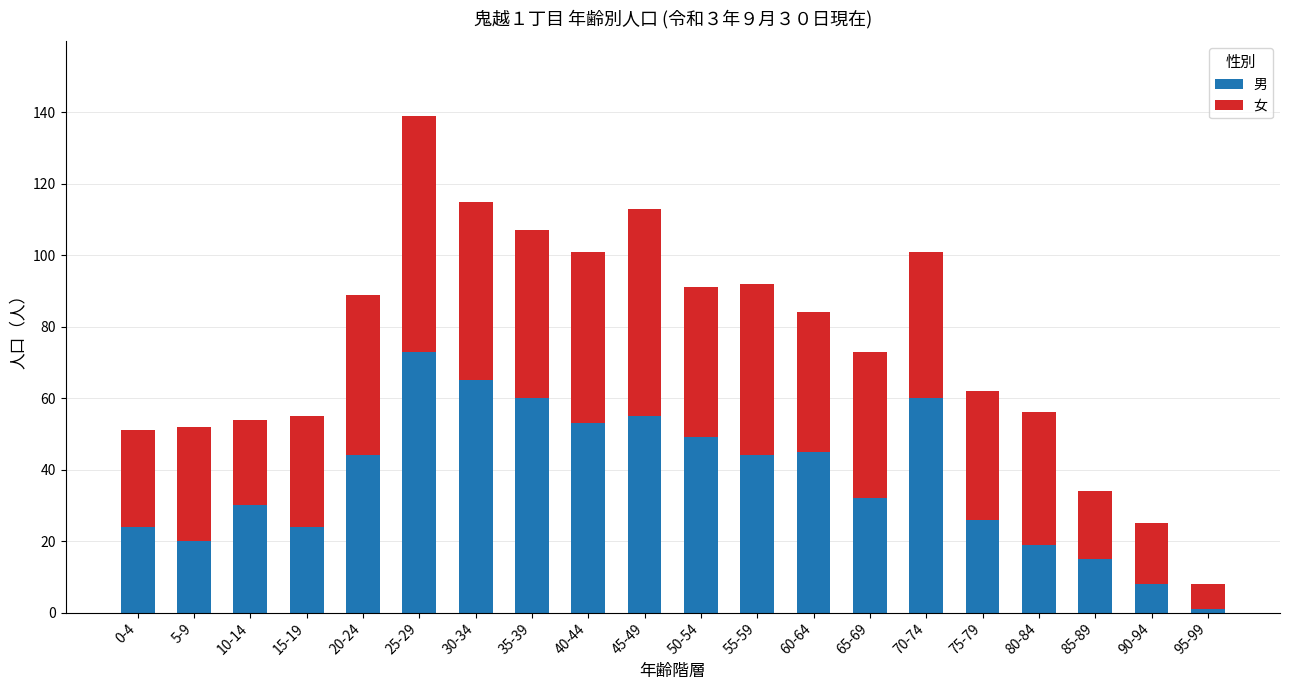

True or false: 男 has a value of 20 at 5-9.

True